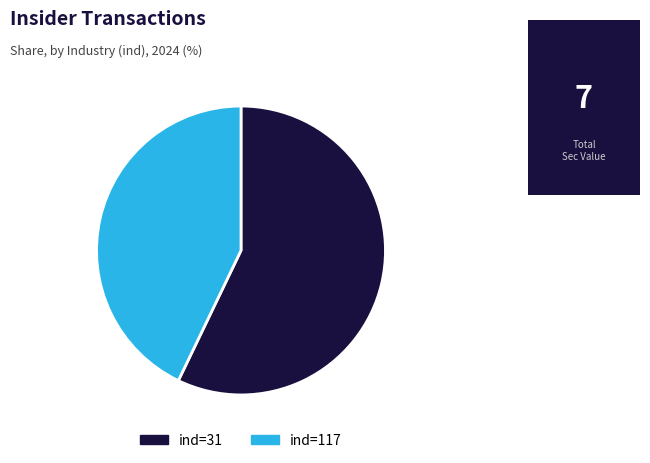

Does any single category account for the majority?

Yes